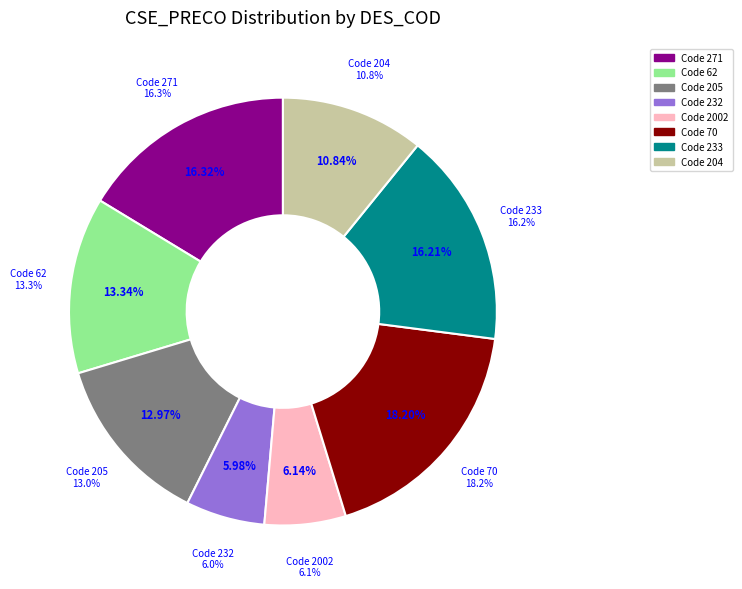

To the nearest percent, what is the difference between the largest and smallest slice percentages?

12%